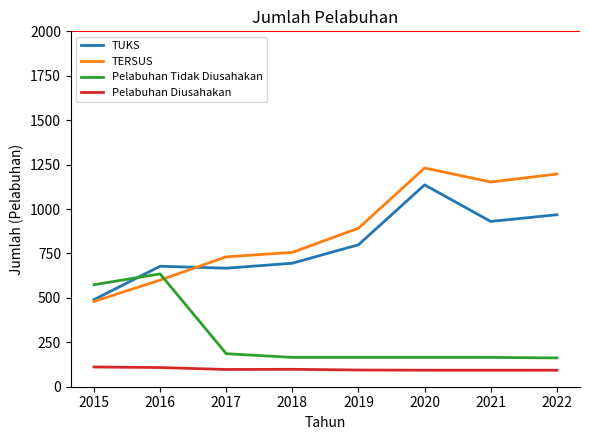

At which category is the sum across all series the highest?

2020